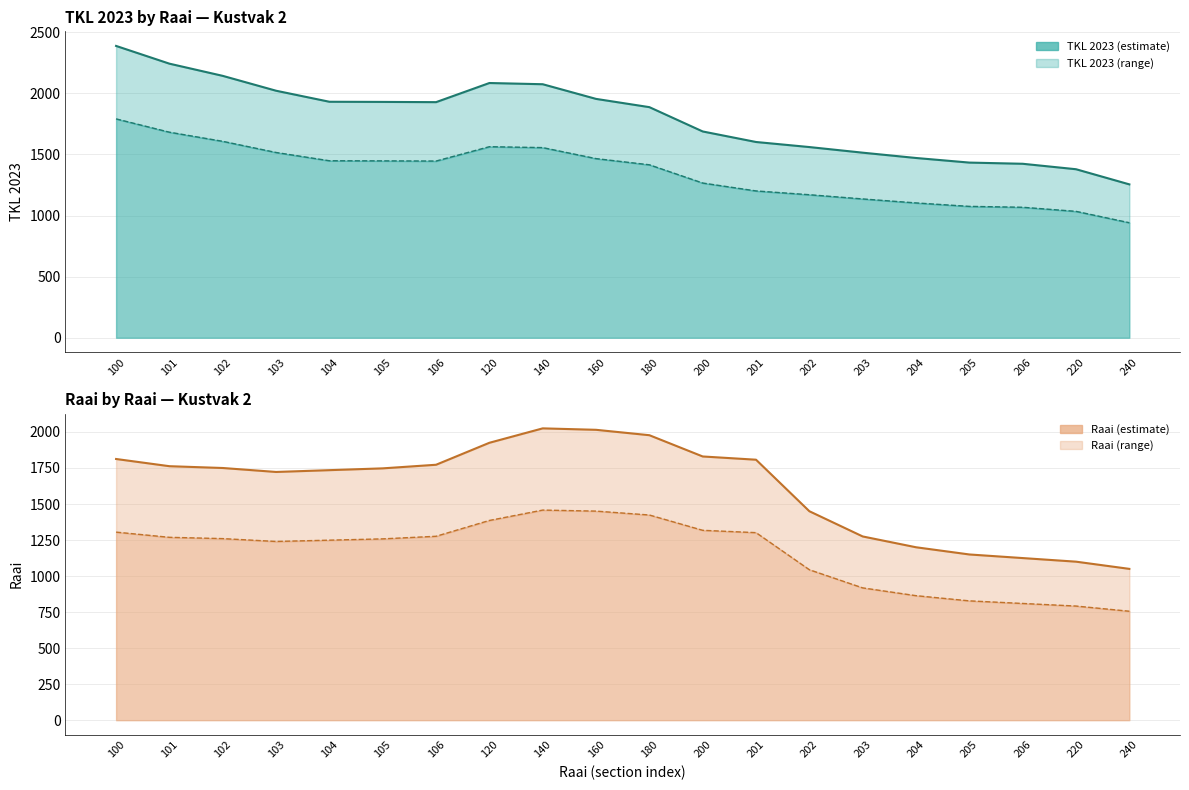

Which series has the largest range (max minus min)?

TKL 2023 line